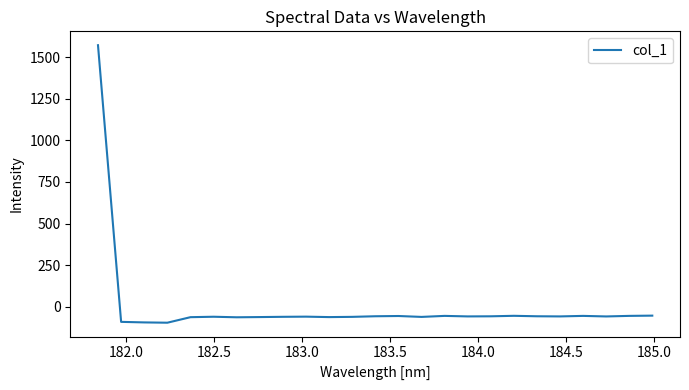

How many values are above zero?

1